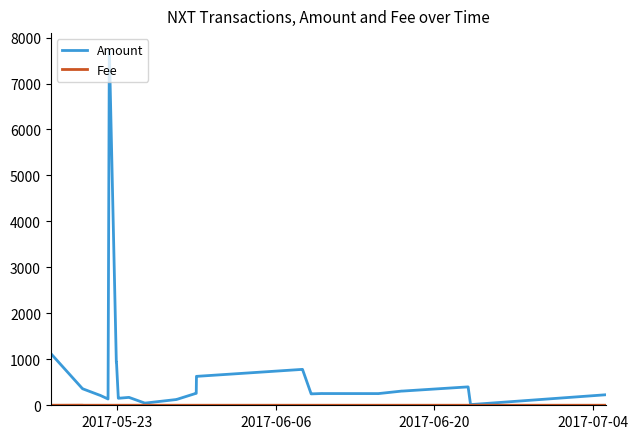

Which series has the largest range (max minus min)?

Amount